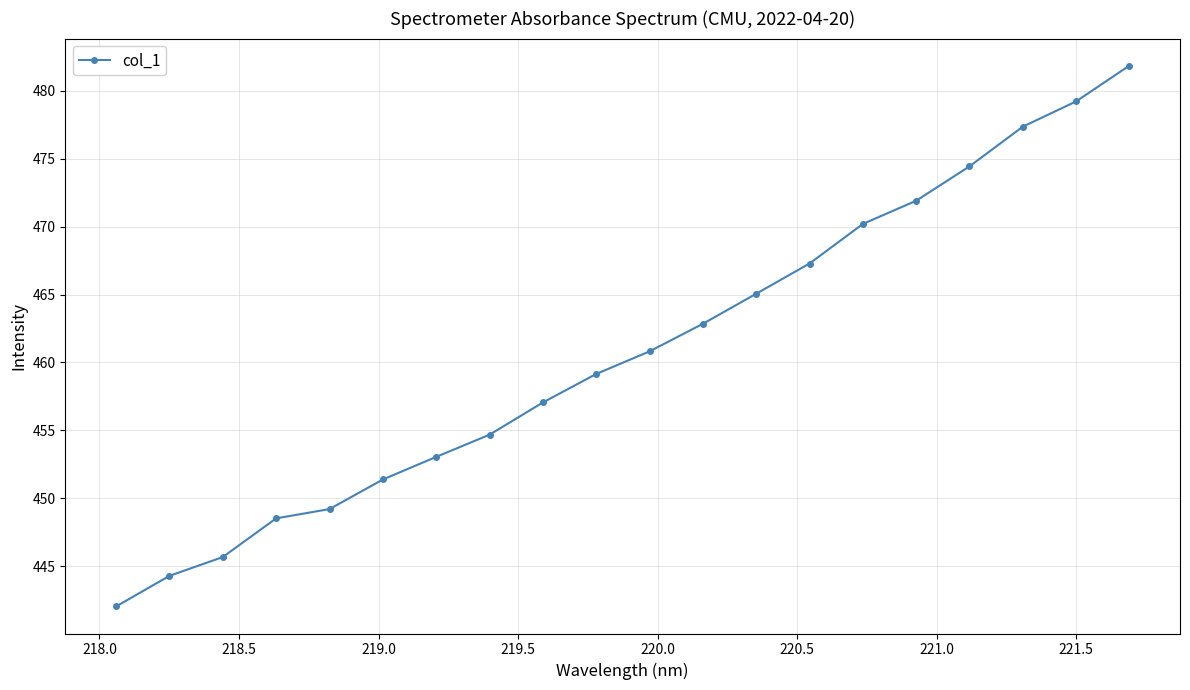

How many values exceed 460?

10